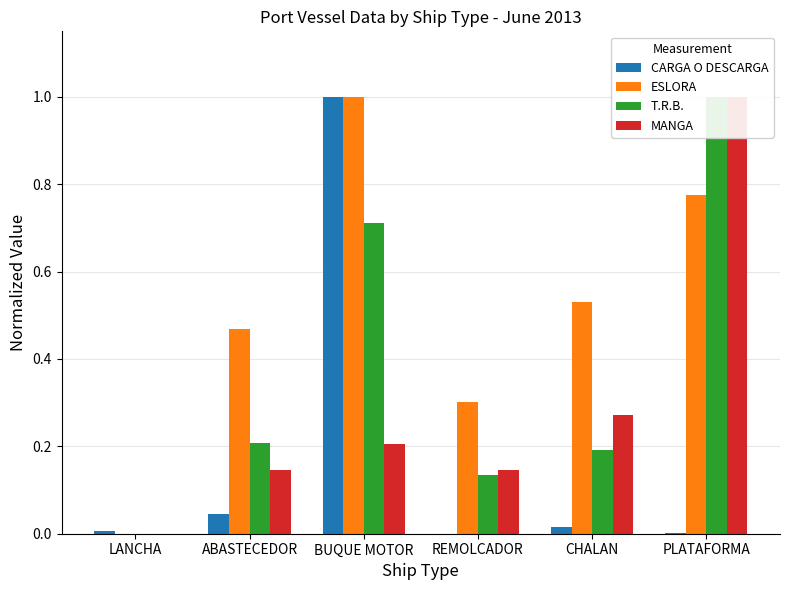

What are all the series names shown in the legend?

CARGA O DESCARGA, ESLORA, T.R.B., MANGA